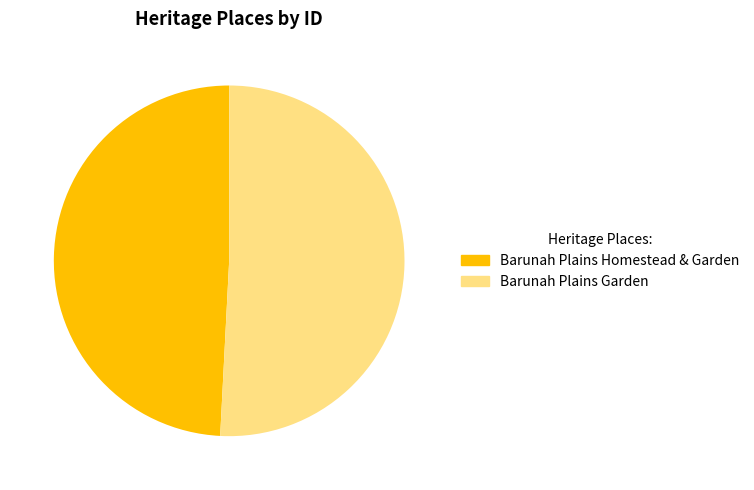

Which slice represents more than half of the pie?

Barunah Plains Garden